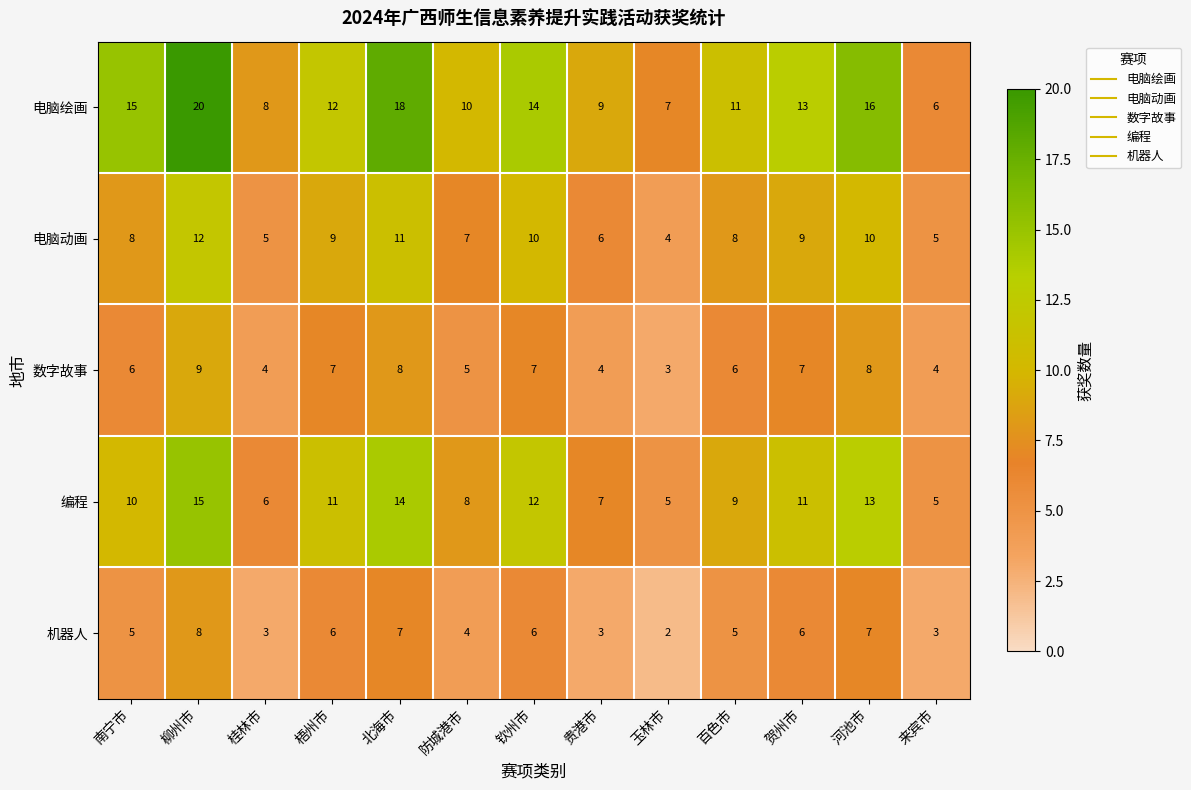

True or false: 电脑动画 has a value of 15 at 河池市.

False